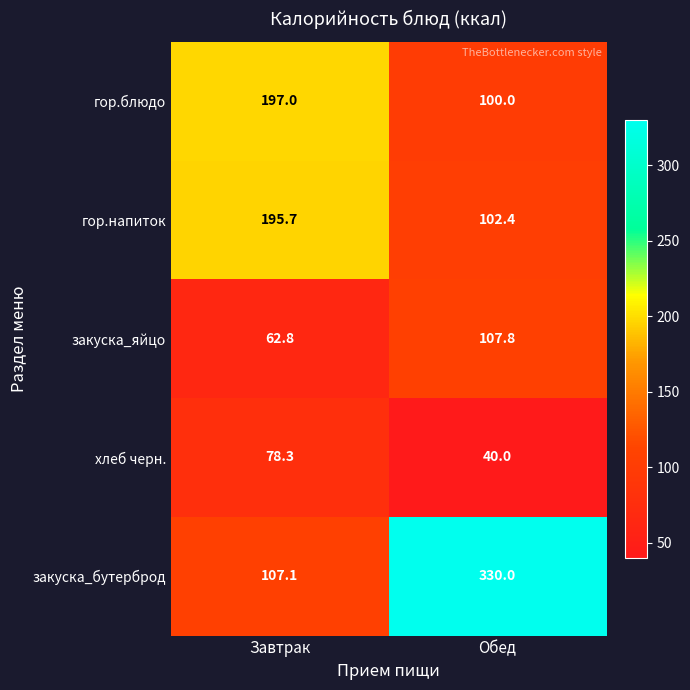

The value of гор.блюдо at Обед is 137.9. True or false?

False